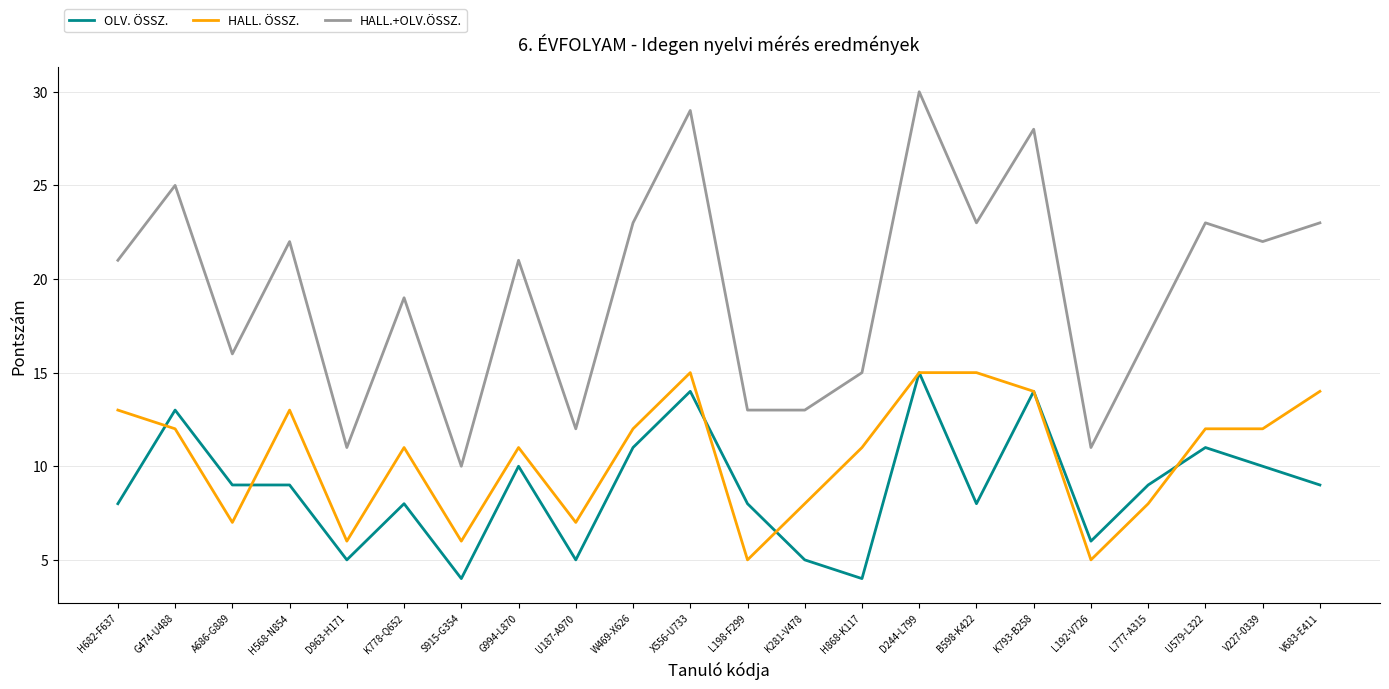

What is the sum of the HALL. ÖSSZ. values at K281-V478 and U187-A970?

15